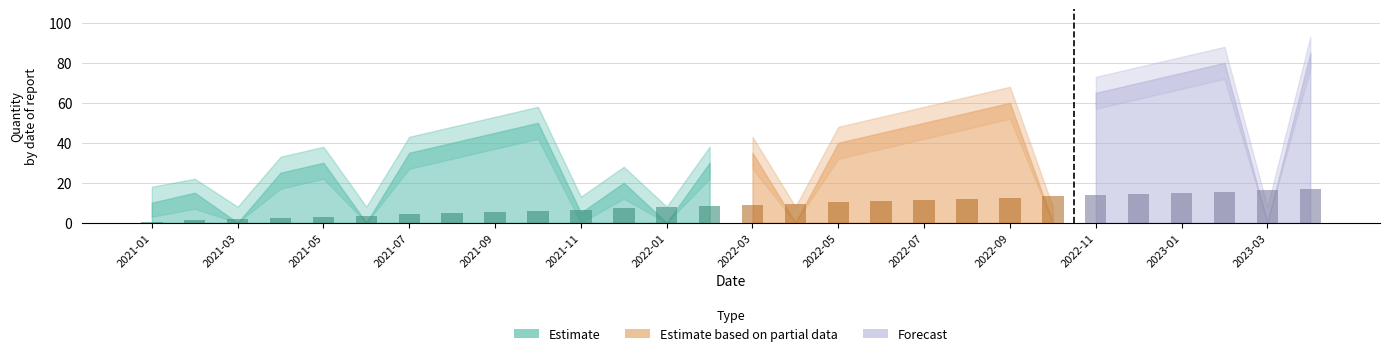

What is the difference between the maximum and minimum values?

16.2